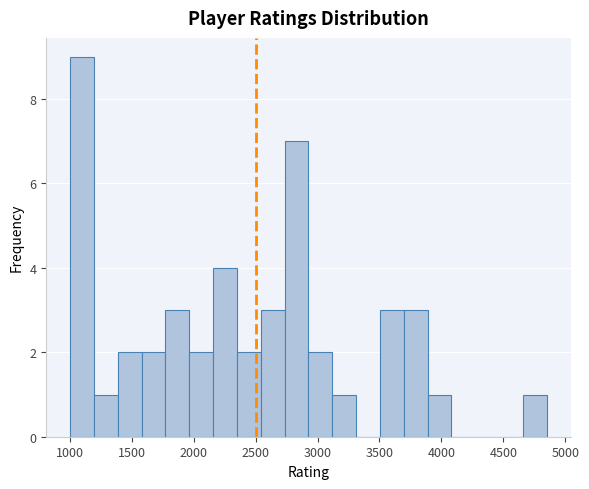

Read against the x-axis, roughly where is the centre of the tallest bar?

1100